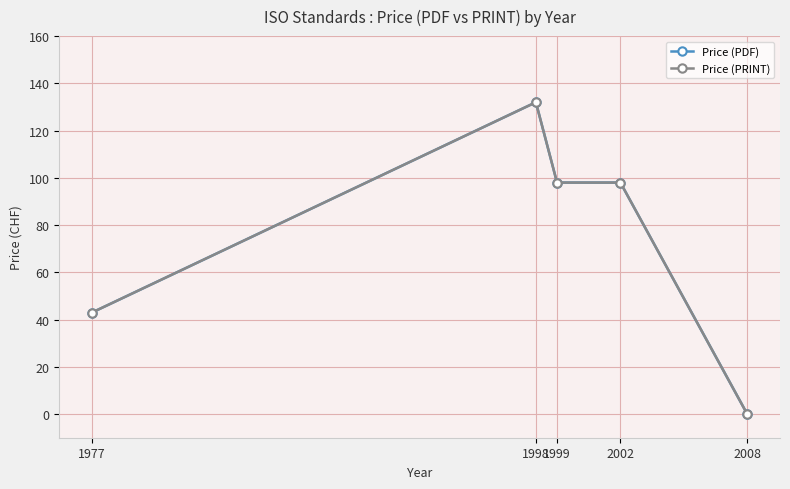

What is the value of the Price (PDF) point at the 4th from the left?

98